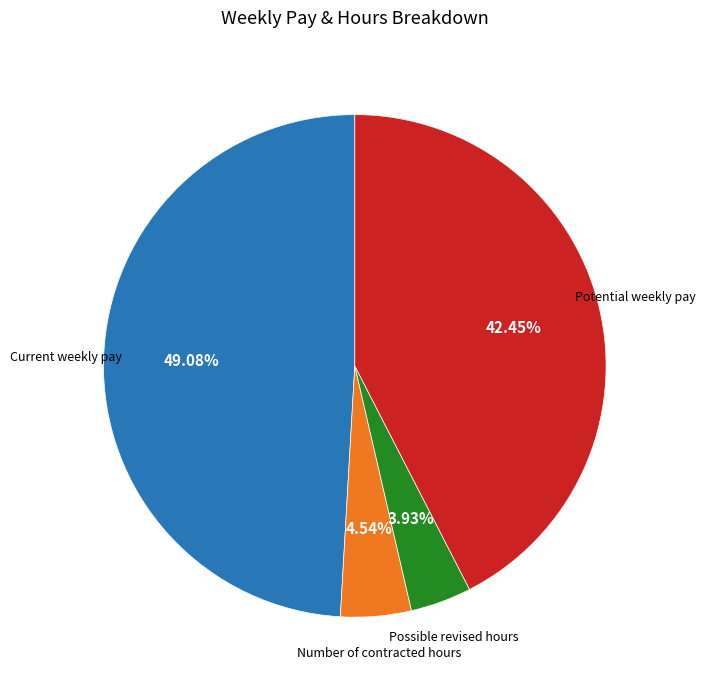

Is there a majority slice in this chart?

No